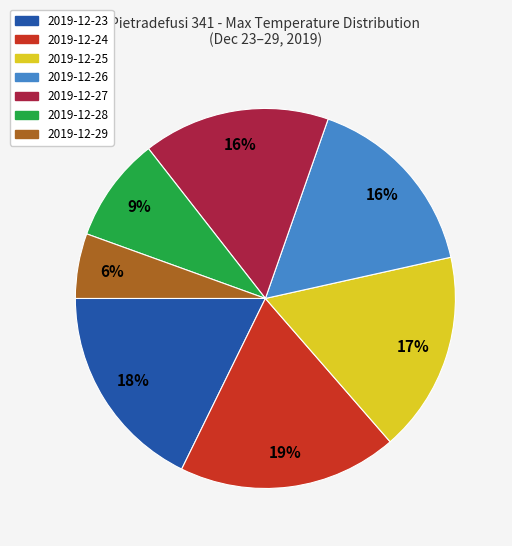

Which has a higher value, 2019-12-23 or 2019-12-26?

2019-12-23